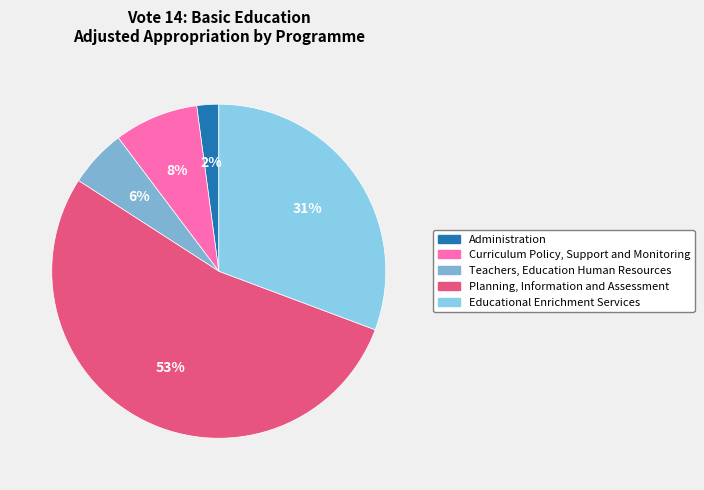

What is the change in value from Planning, Information and Assessment to Educational Enrichment Services?

-5558967